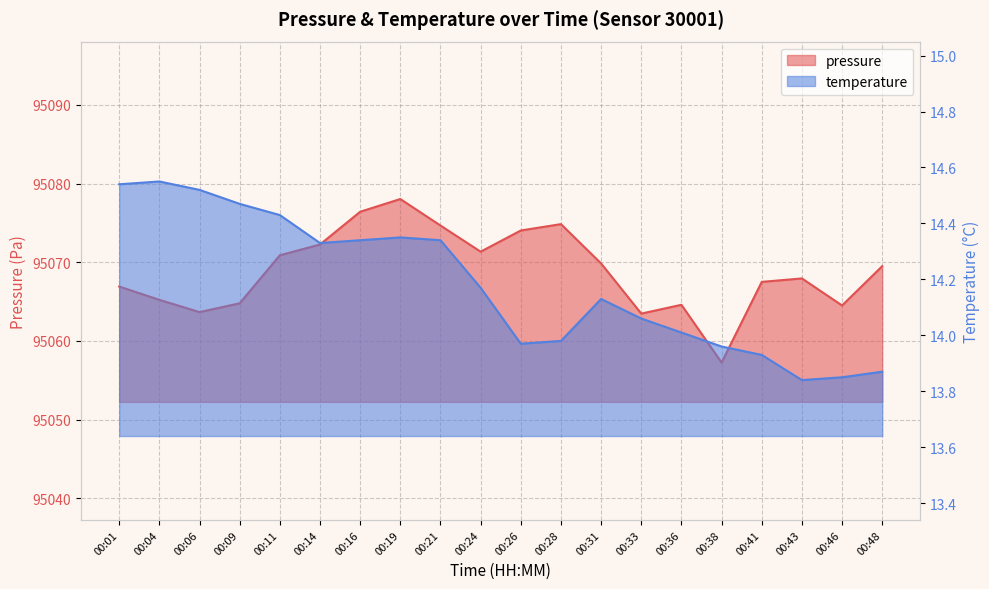

What is the lowest value of the pressure series?

95057.2